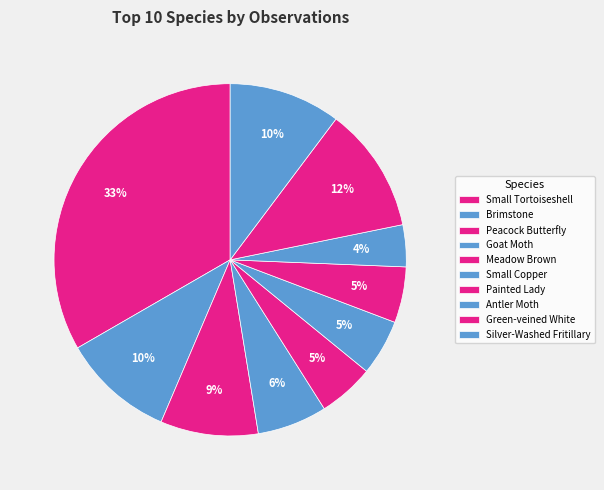

Which has a higher value, Small Copper or Small Tortoiseshell?

Small Tortoiseshell